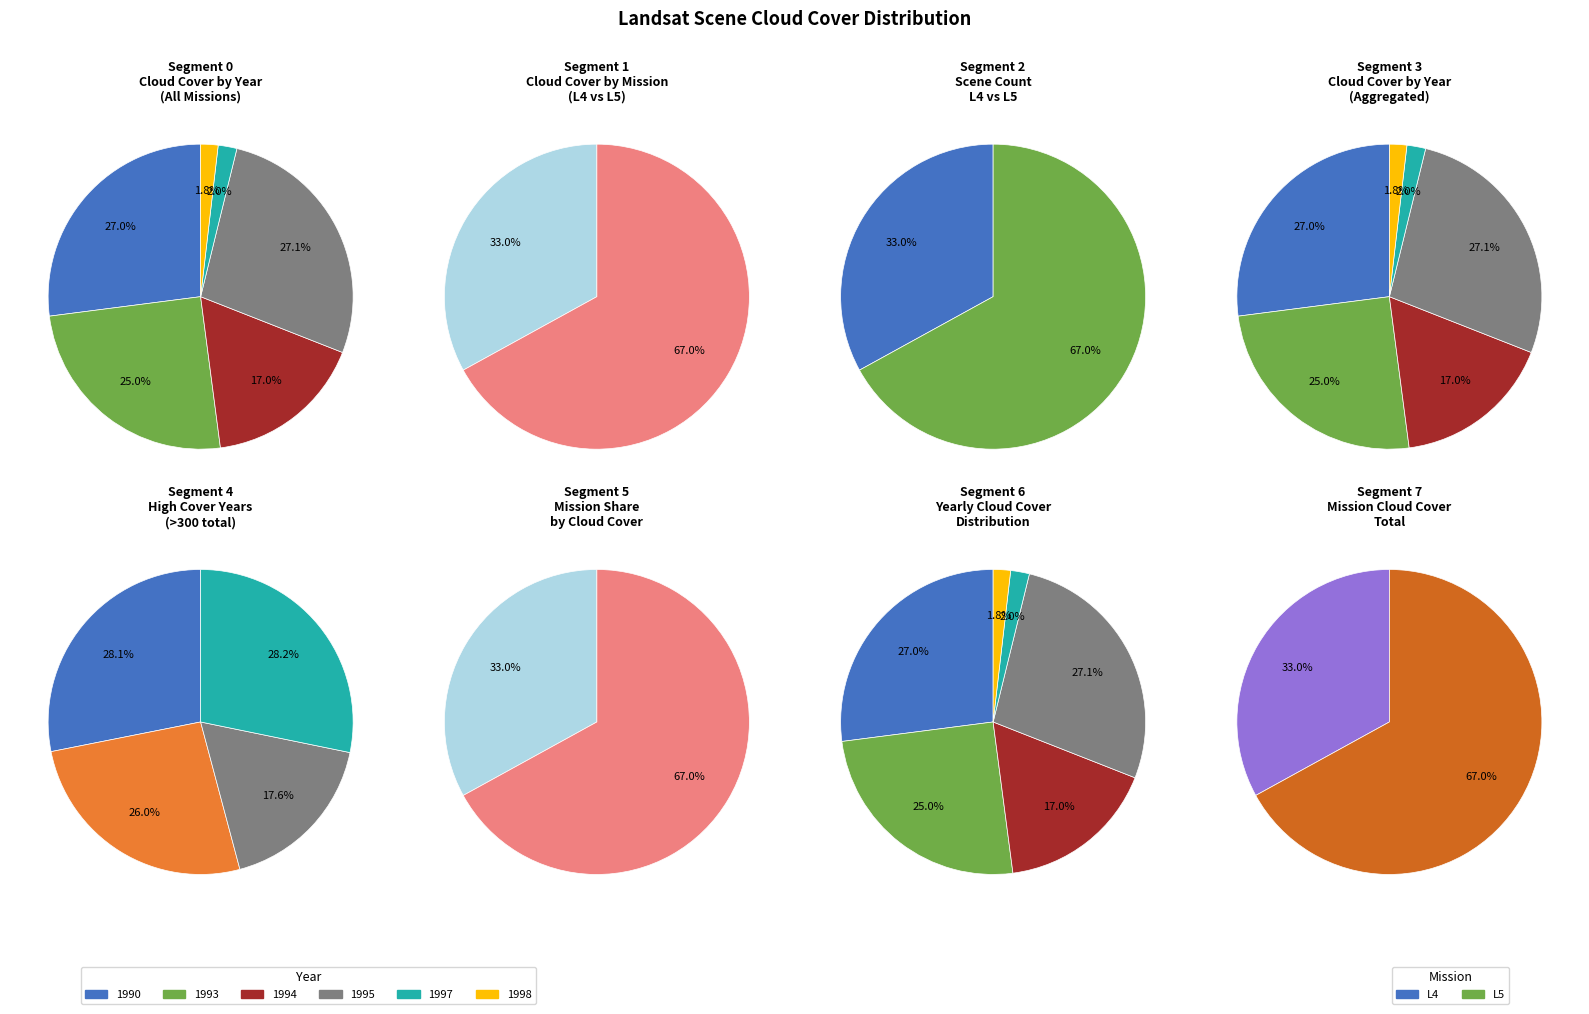

Is 1993 the majority of the pie?

No